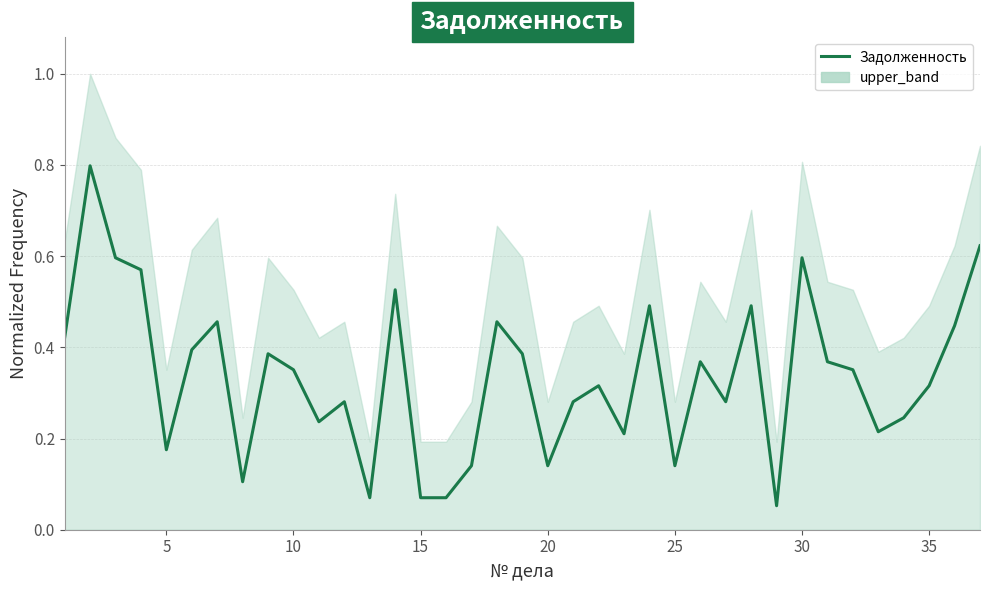

What is the value of the 32nd point from the left?

0.4